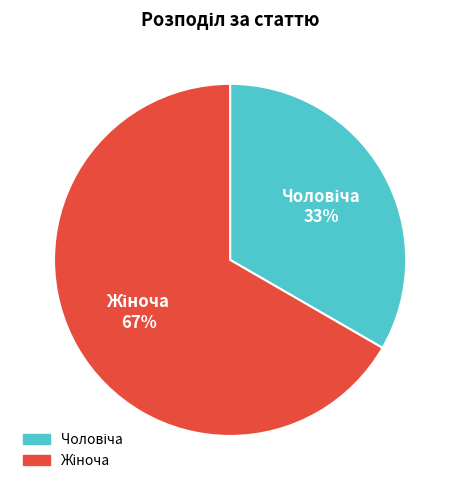

Is there a majority slice in this chart?

Yes